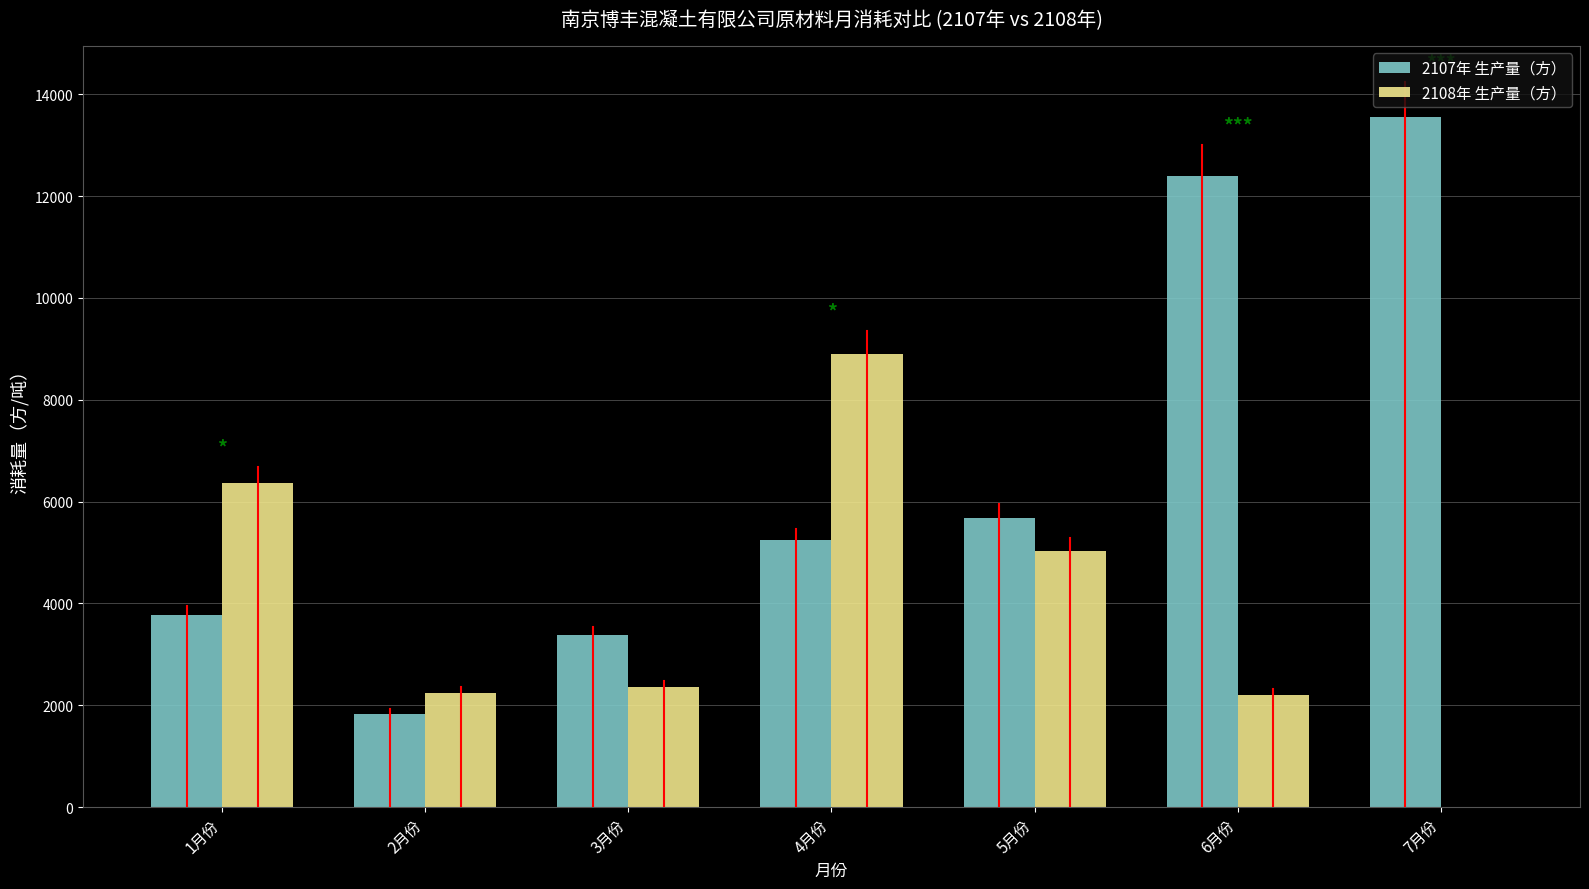

Which series has the largest total across all categories?

2107年 生产量（方）